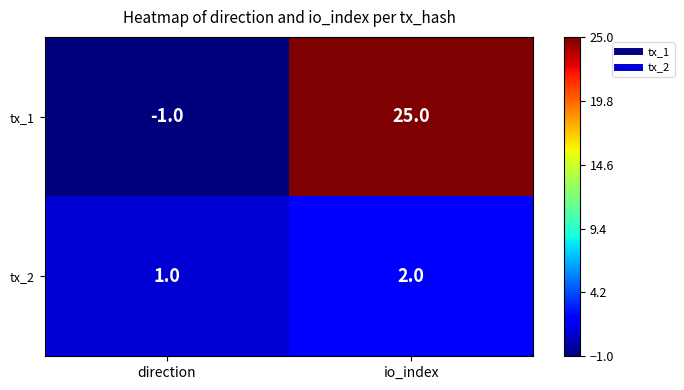

What is the difference between the maximum and minimum values in the tx_1 series?

26